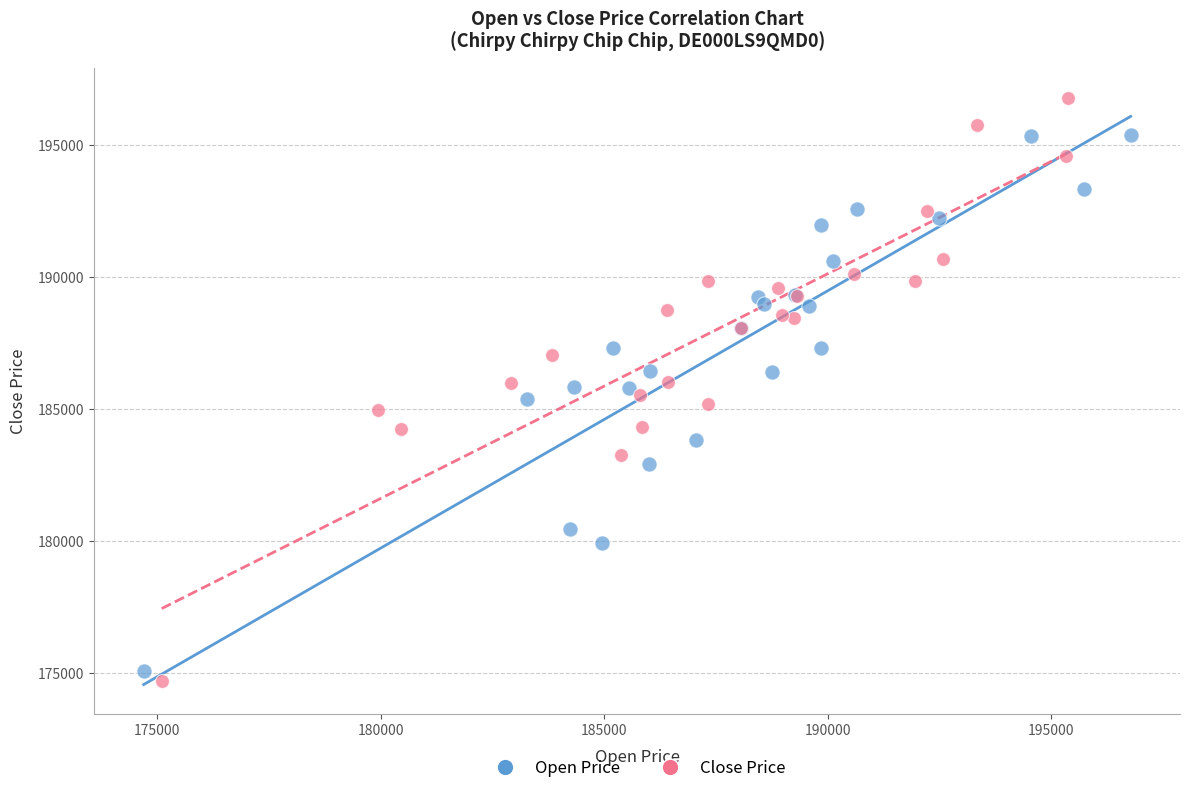

Which series has the widest spread of Y values?

Close Price